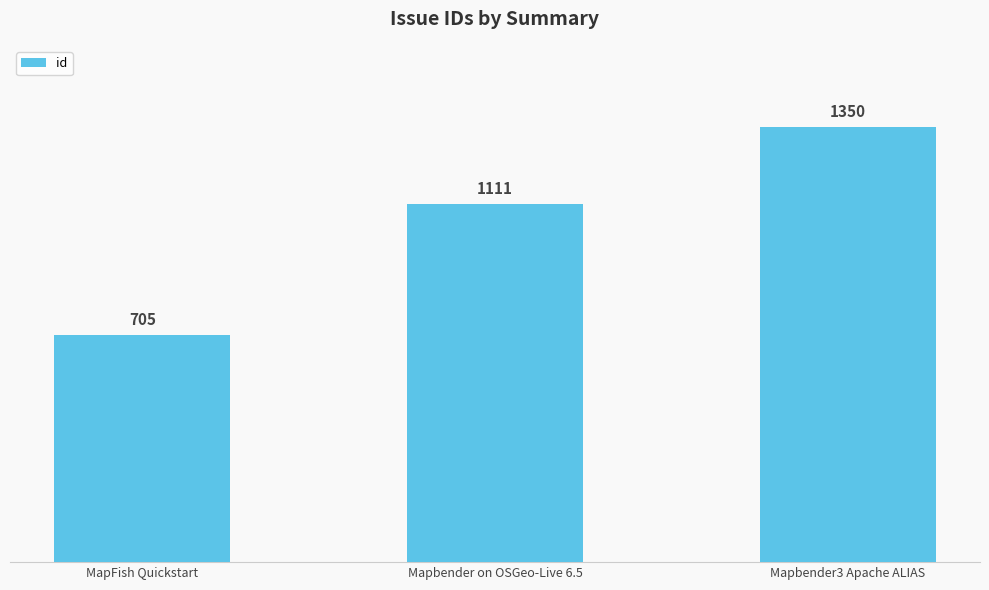

What value does the data have at MapFish Quickstart?

705